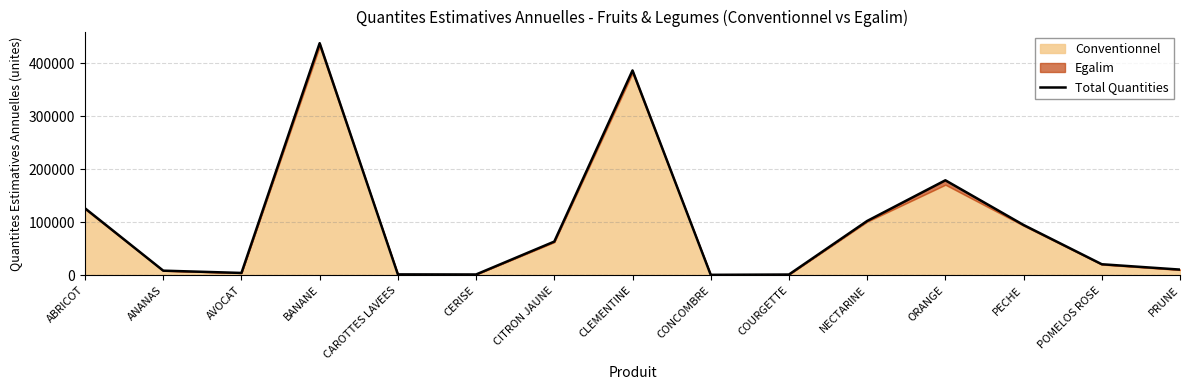

True or false: there are more than 1 points higher than both neighbors.

True